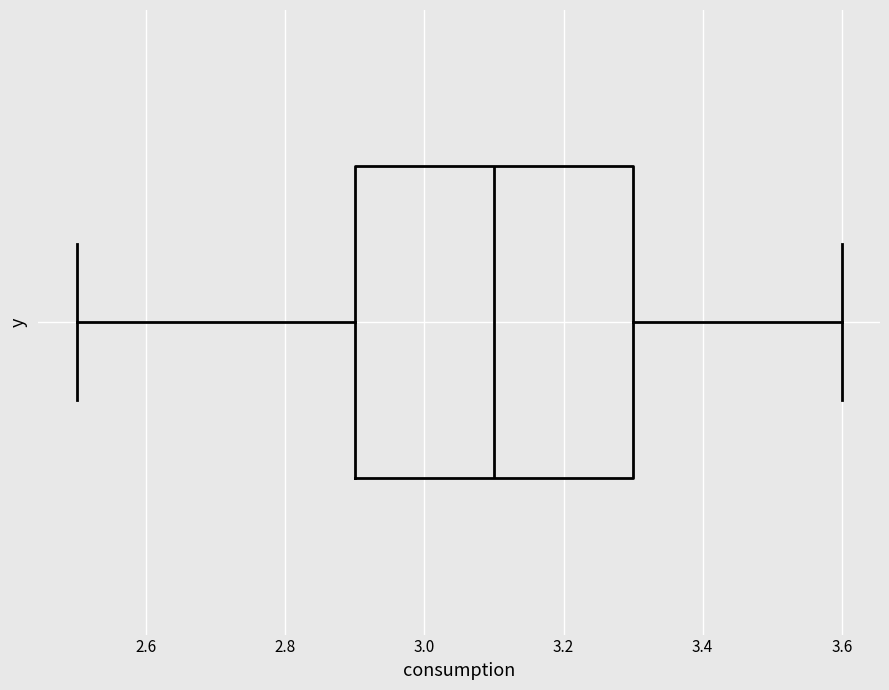

Transcribe this box plot: give where the median line is, the range the box spans, and where the two whiskers end, as read against the x-axis. The values are not printed on the chart, so give them approximately, as read against the axis.

median 3.1, box 2.9 to 3.3, whiskers 2.5 to 3.6